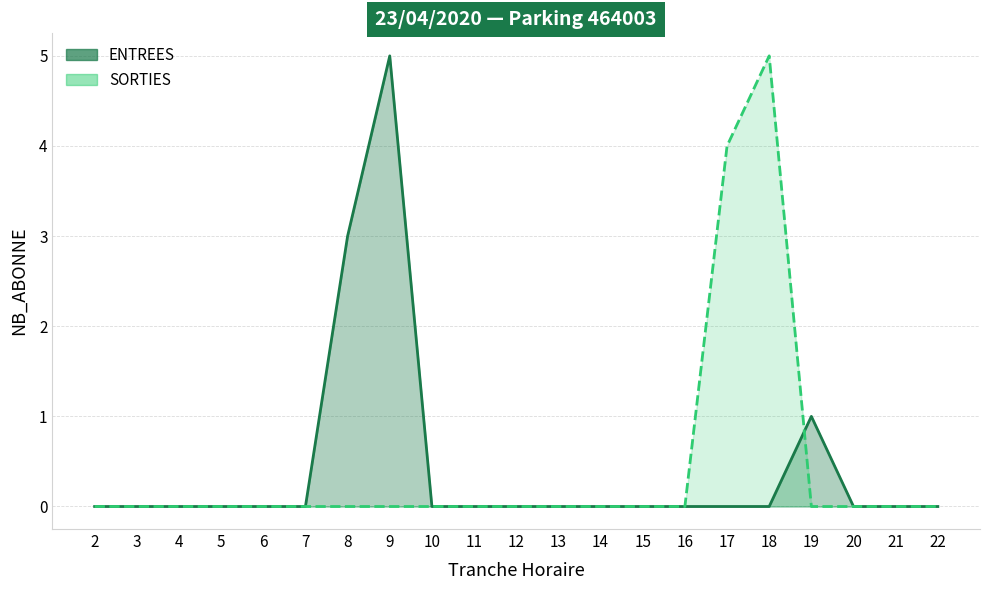

Which label corresponds to the largest value in the chart?

9